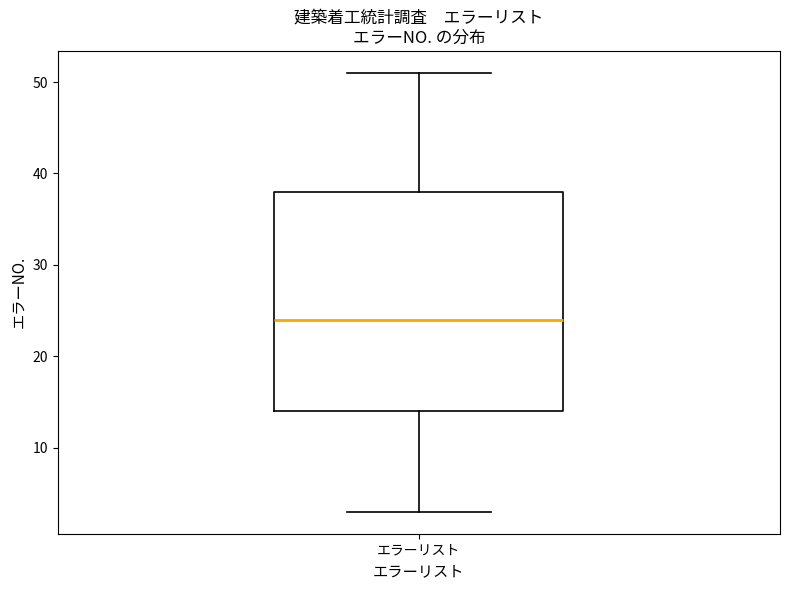

Transcribe this box plot: give where the median line is, the range the box spans, and where the two whiskers end, as read against the y-axis. The values are not printed on the chart, so give them approximately, as read against the axis.

median 24, box 14 to 38, whiskers 3 to 51